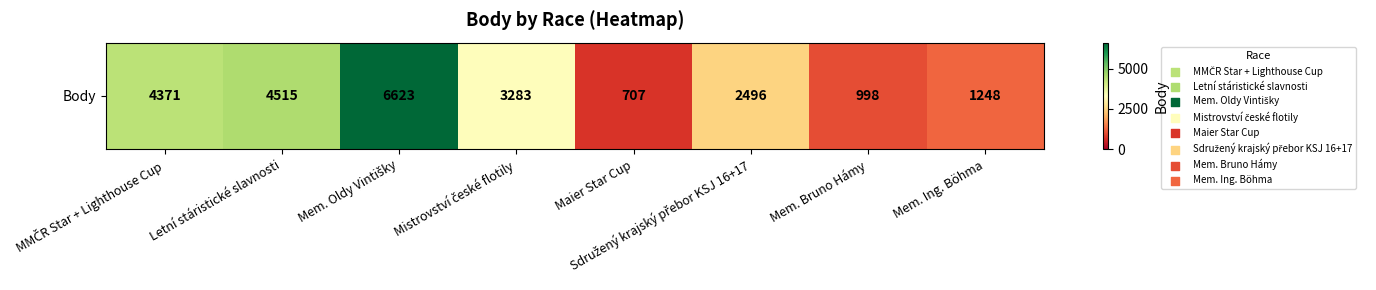

What is the average value?

3030